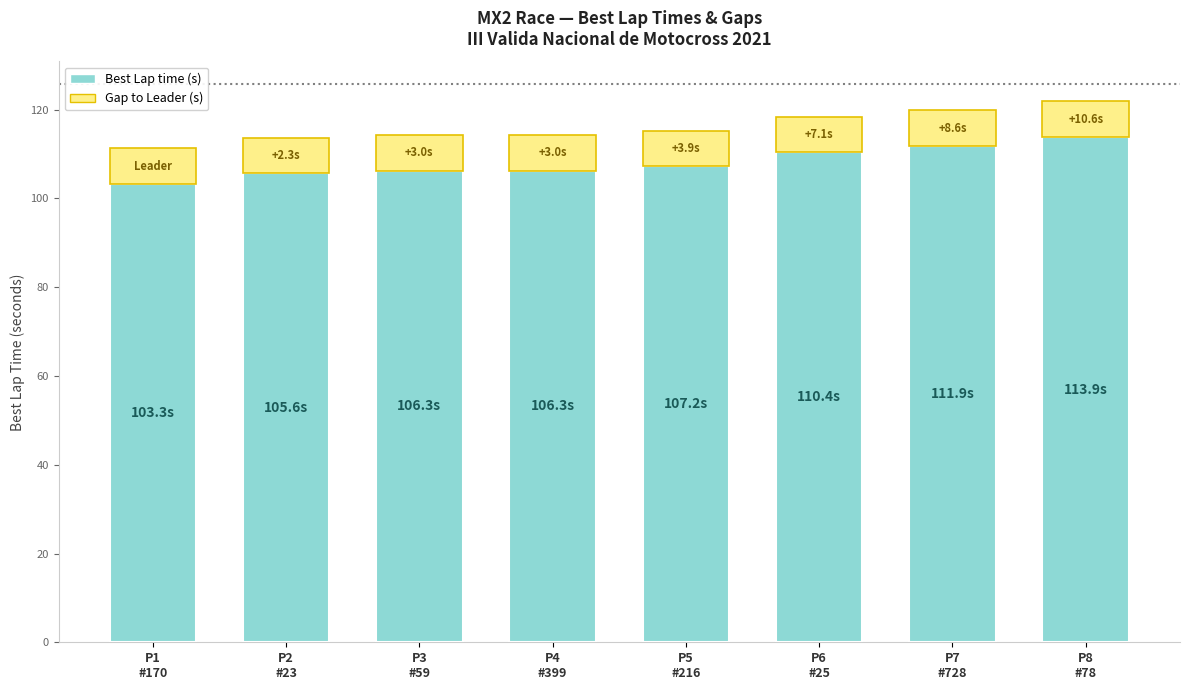

Reading left to right, list the values for the Best Lap time (s) series.

103.3	105.6	106.3	106.3	107.2	110.4	111.9	113.9